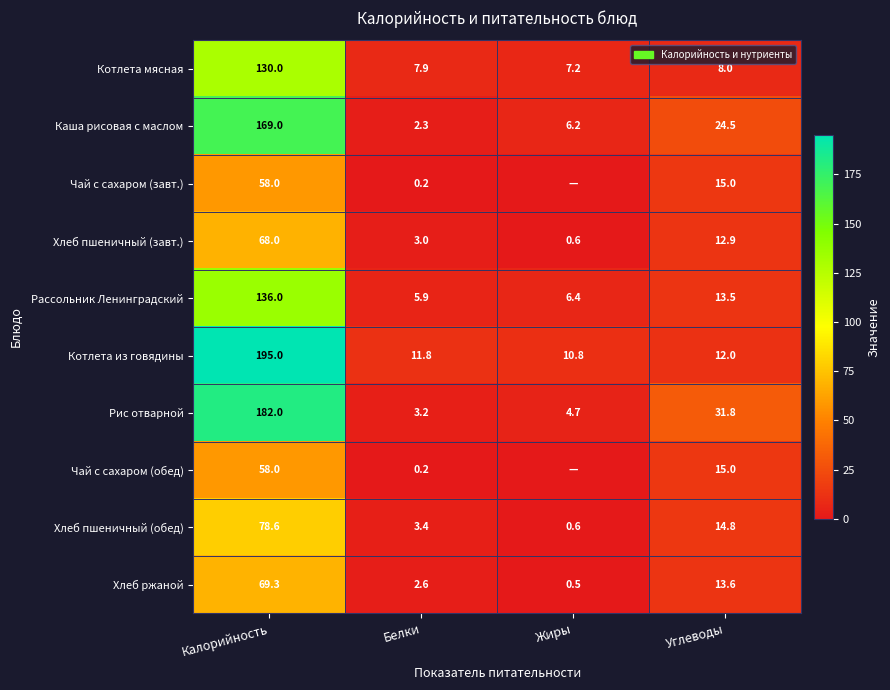

Is the value of Каша рисовая с маслом at Углеводы greater than the value of Котлета мясная at Белки?

Yes